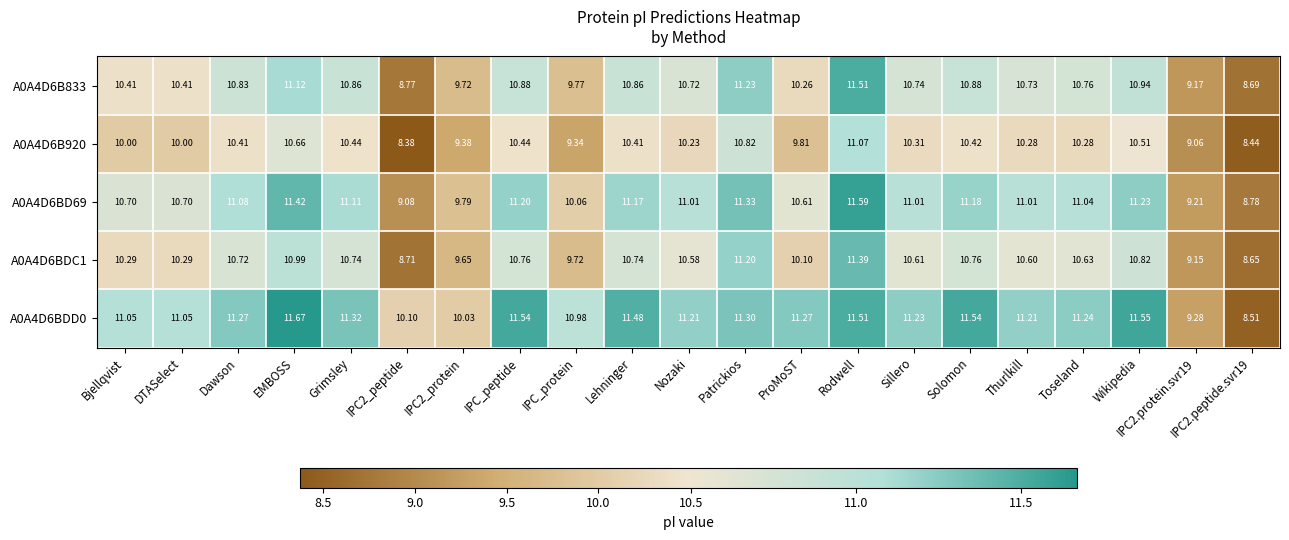

At which label is A0A4D6BDC1 closest to 10?

ProMoST